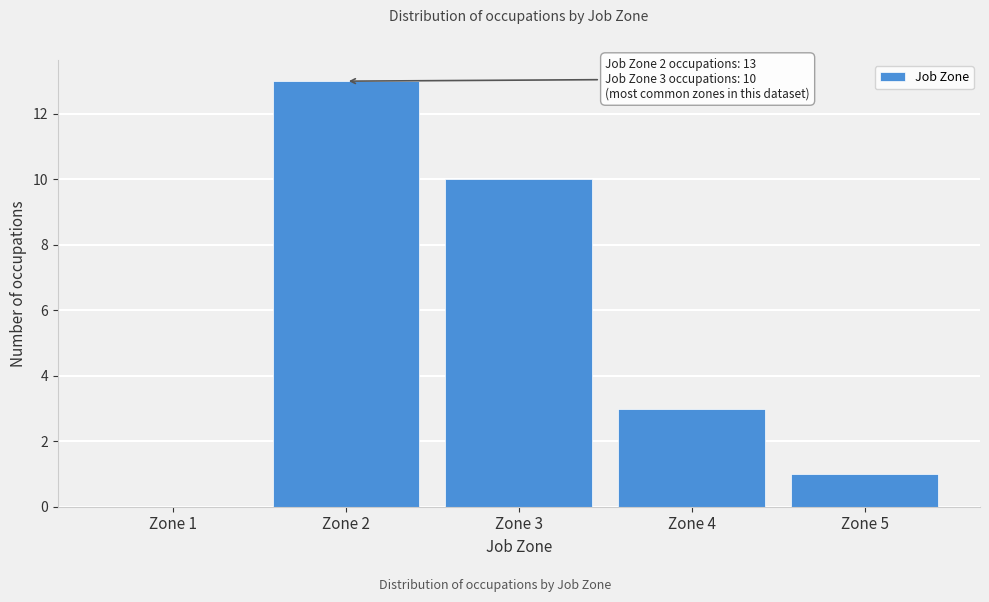

Reading left to right, what are all the values shown in this chart?

Zone 1=0	Zone 2=13	Zone 3=10	Zone 4=3	Zone 5=1